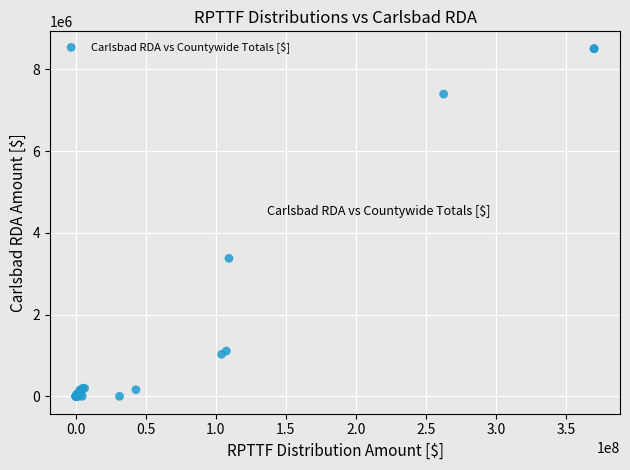

What Y value in the scatter plot is closest to 4251786?

3376252.0